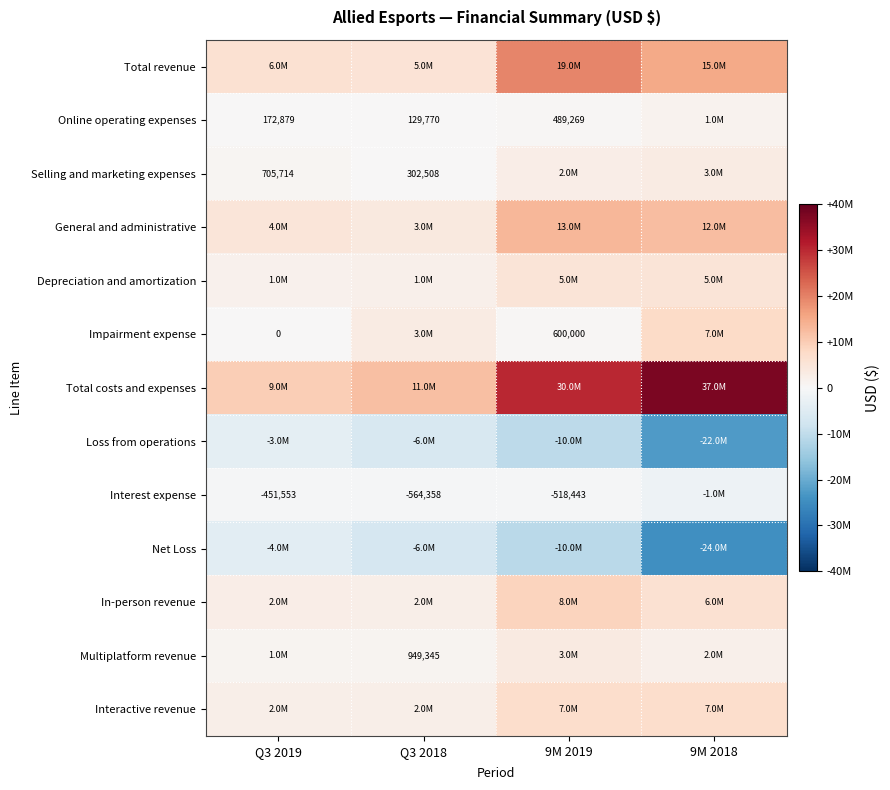

The value of Interest expense at 9M 2019 is -781871. True or false?

False